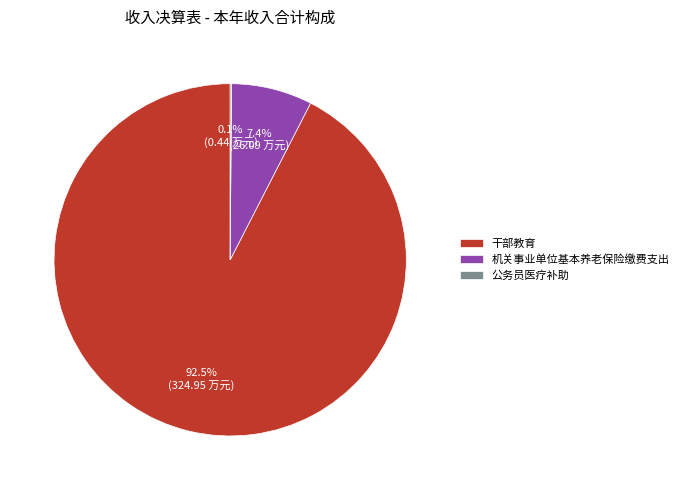

The 机关事业单位基本养老保险缴费支出 slice represents 17% of the pie. True or false?

False